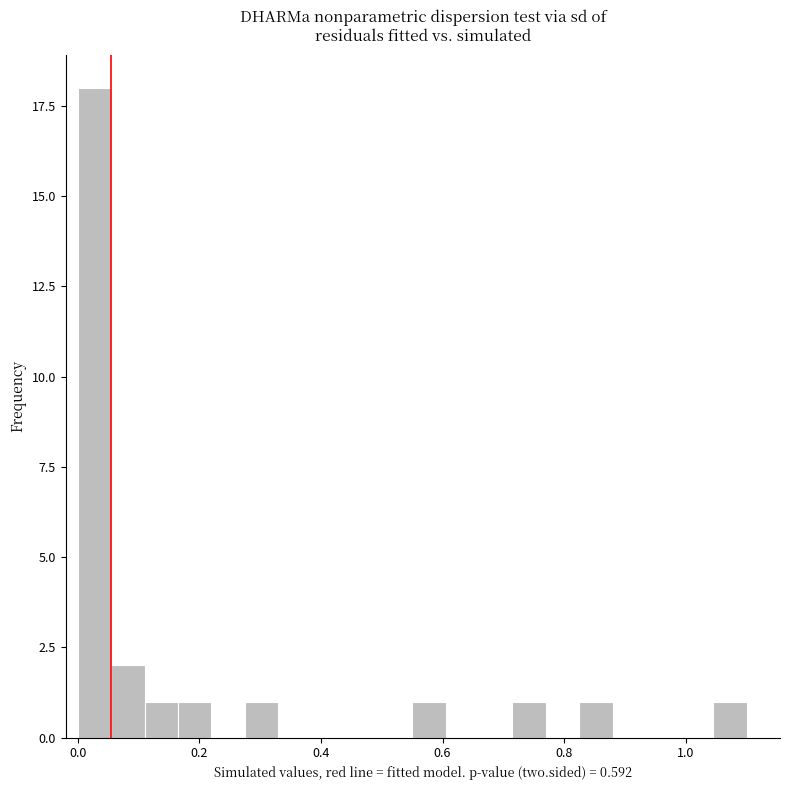

Around what value on the x-axis is the tallest bar? Give the approximate position of its centre, as read against the axis.

0.02